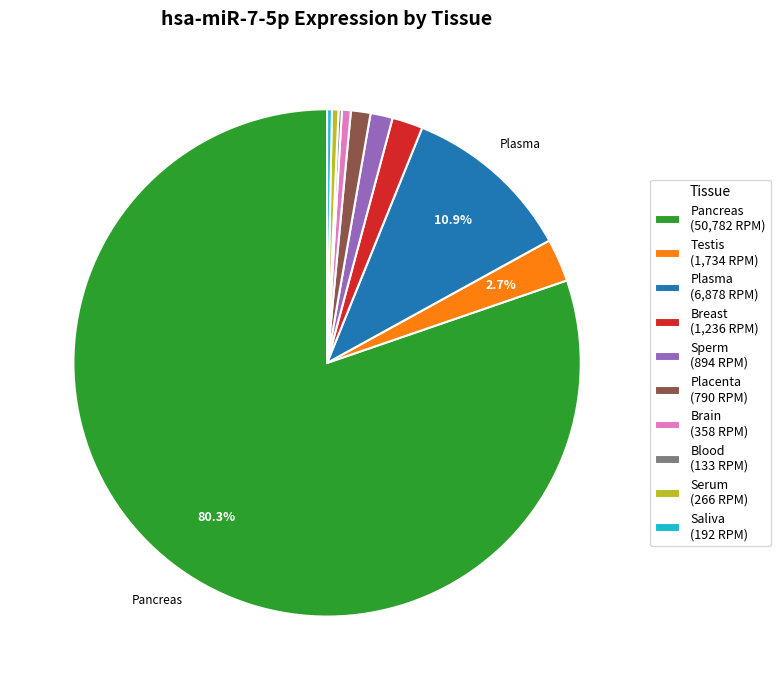

To the nearest percent, what is the average slice percentage?

10%